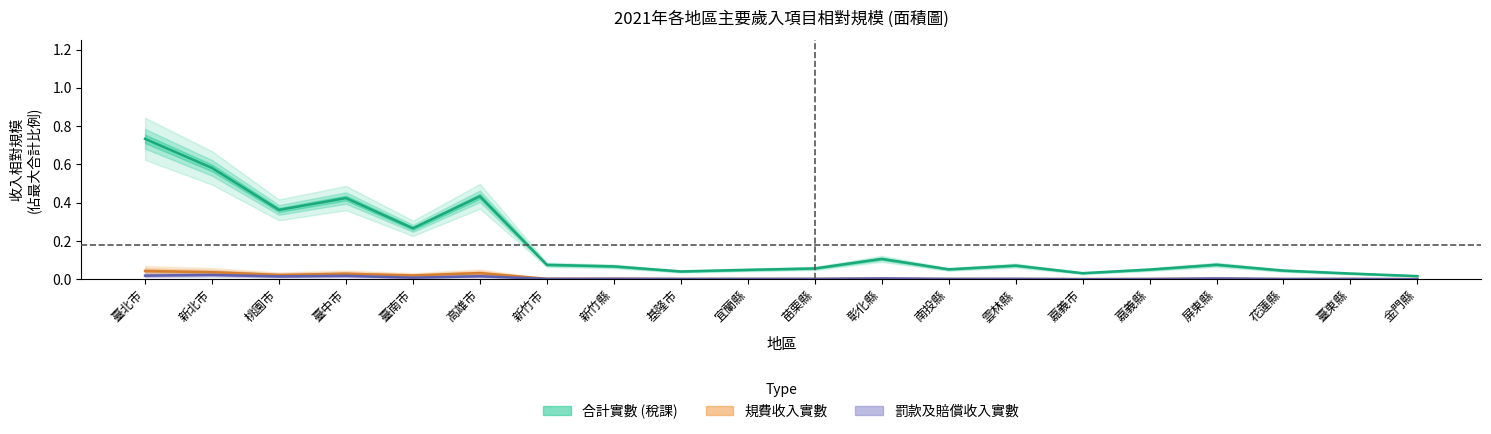

Reading left to right, extract all data points from this chart.

臺北市=0.7	新北市=0.6	桃園市=0.4	臺中市=0.4	臺南市=0.3	高雄市=0.4	新竹市=0.1	新竹縣=0.1	基隆市=0.0	宜蘭縣=0.0	苗栗縣=0.1	彰化縣=0.1	南投縣=0.1	雲林縣=0.1	嘉義市=0.0	嘉義縣=0.1	屏東縣=0.1	花蓮縣=0.0	臺東縣=0.0	金門縣=0.0